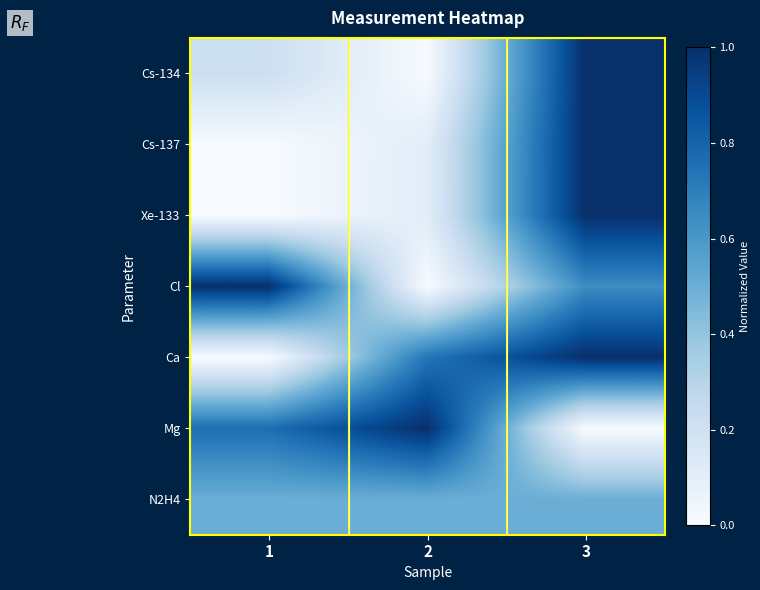

At 2, list the series in order from largest to smallest.

Mg, Ca, N2H4, Xe-133, Cs-137, Cs-134, Cl